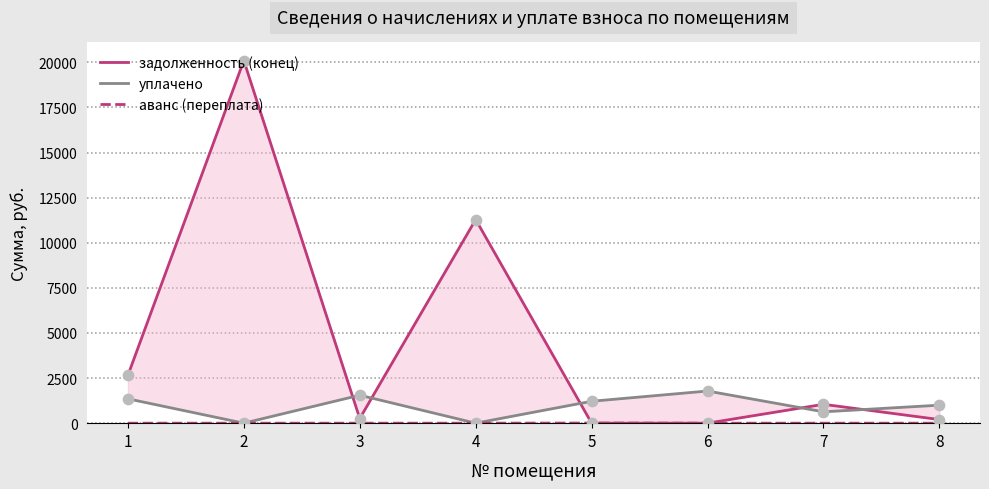

Which series has the largest total across all categories?

задолженность (конец)